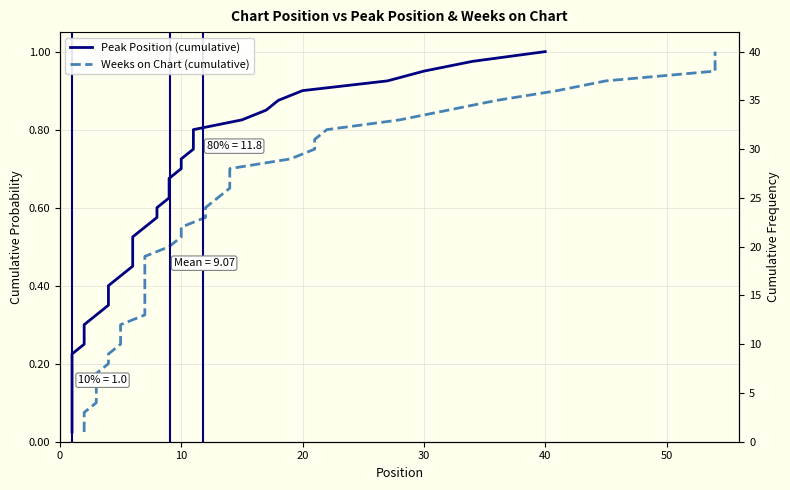

Is it true that Weeks on Chart (cumulative) equals 0.0 at 30?

False